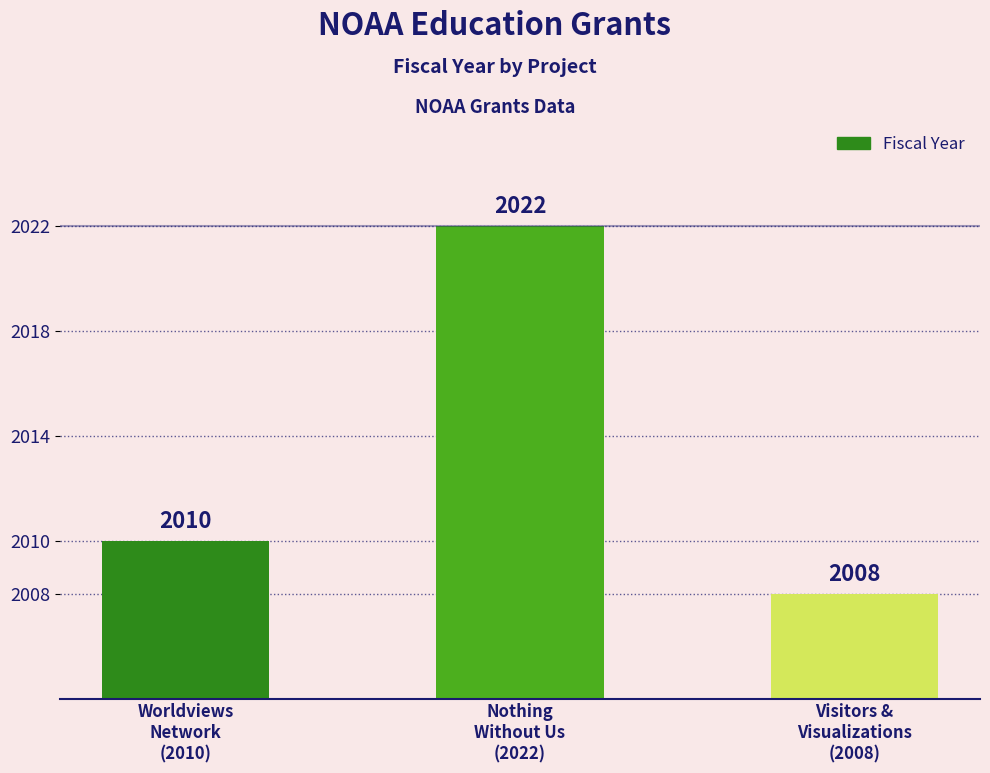

List the labels in order of value, largest first.

Nothing
Without Us
(2022), Worldviews
Network
(2010), Visitors &
Visualizations
(2008)